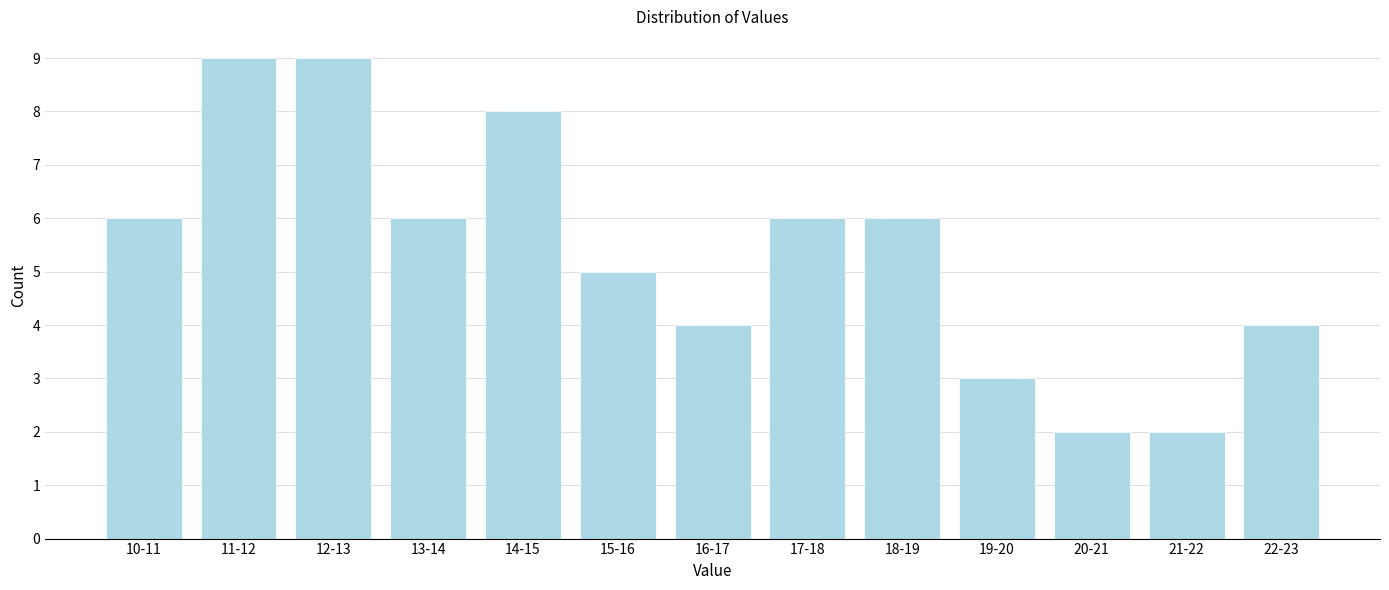

Reading left to right, list all the values displayed in this chart.

6	9	9	6	8	5	4	6	6	3	2	2	4